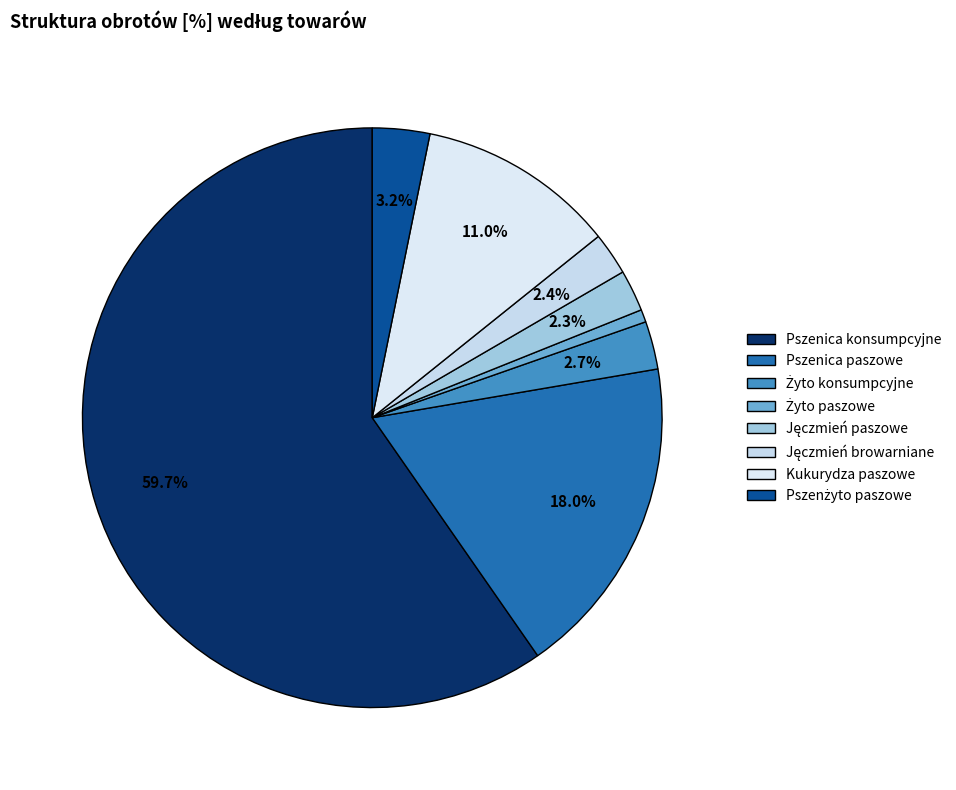

How many slices are in this pie chart?

8